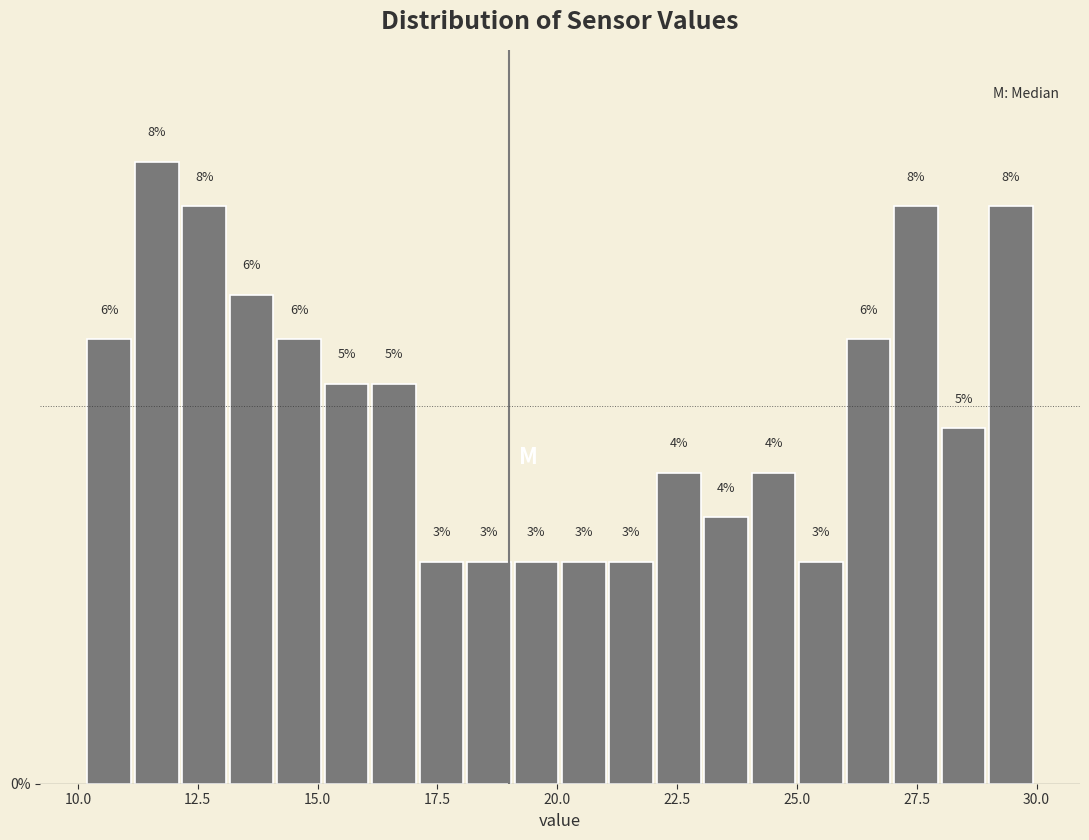

Around what value on the x-axis is the tallest bar? Give the approximate position of its centre, as read against the axis.

11.5